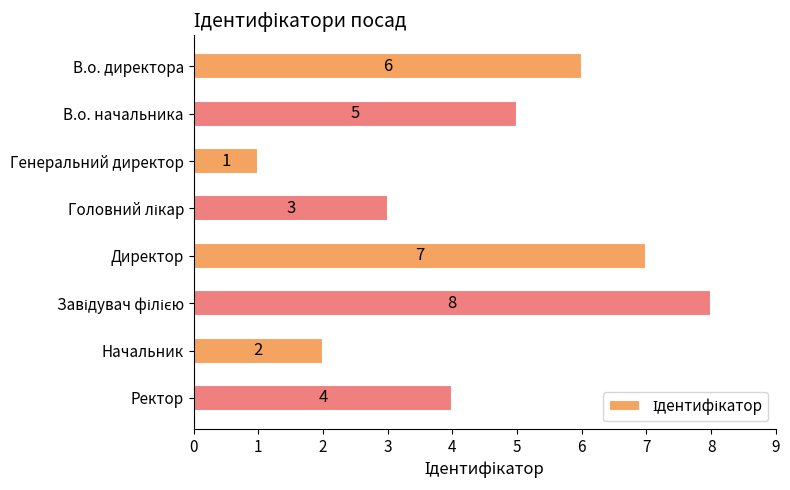

The chart shows a value of 3 at Ректор. True or false?

False